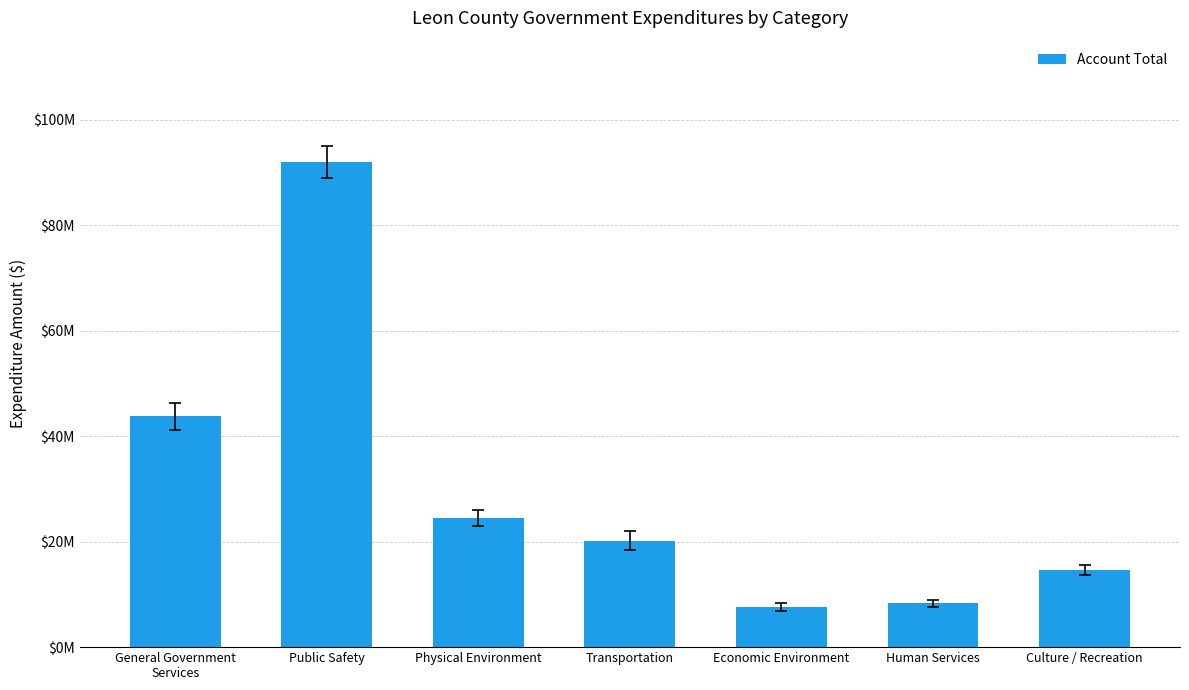

Which category has the lowest value across all series?

Economic Environment